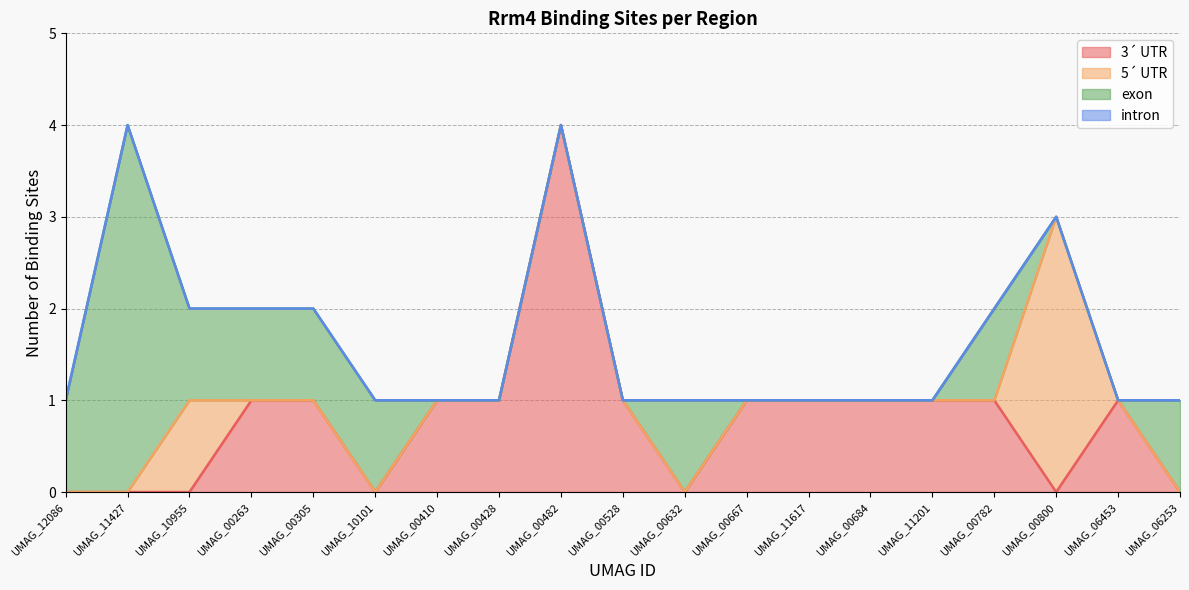

What is the maximum value shown in the chart?

4